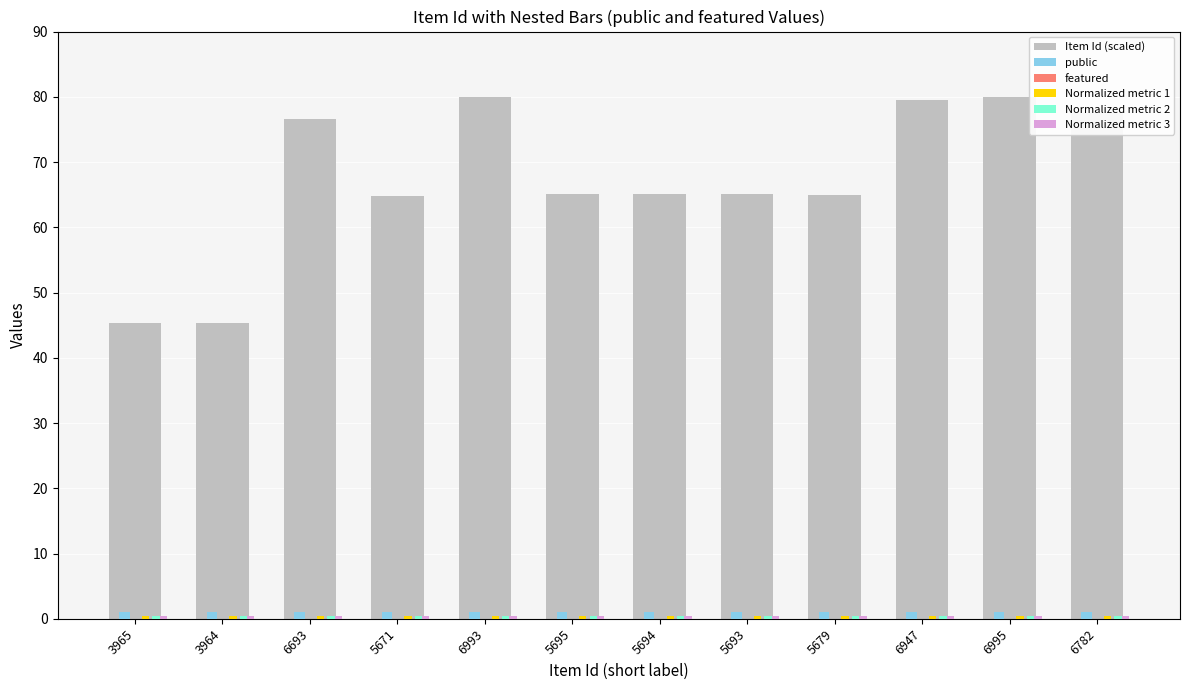

Which series has the largest total across all categories?

Item Id (scaled)